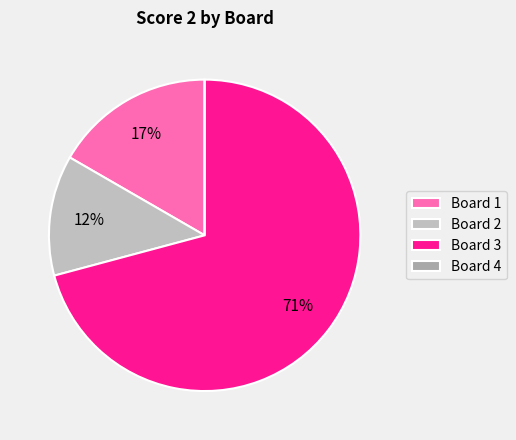

What is the largest slice in the pie chart?

Board 3